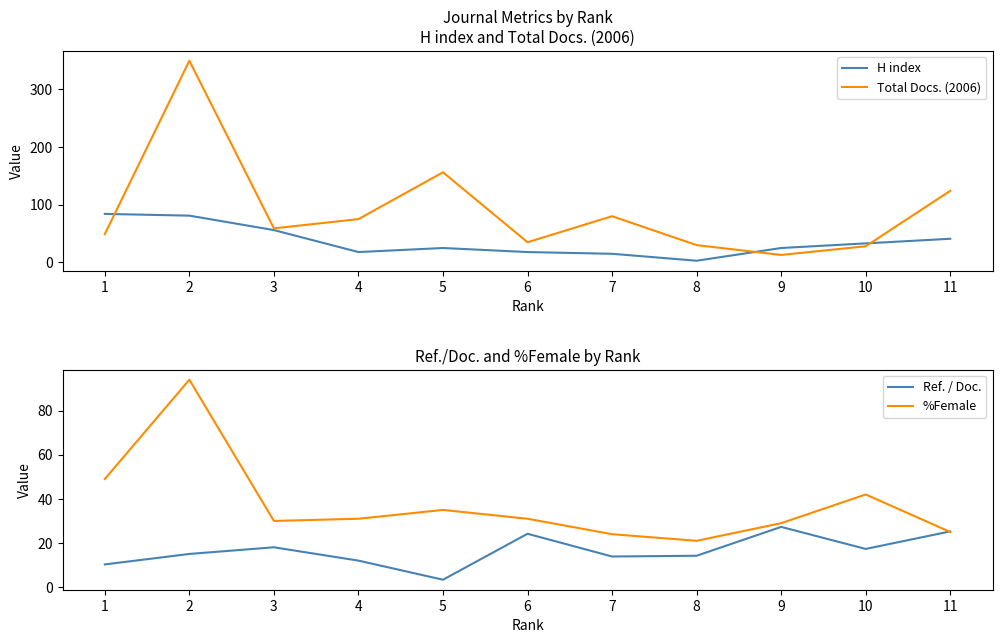

How many interior local peaks does the Ref. / Doc. series have?

3